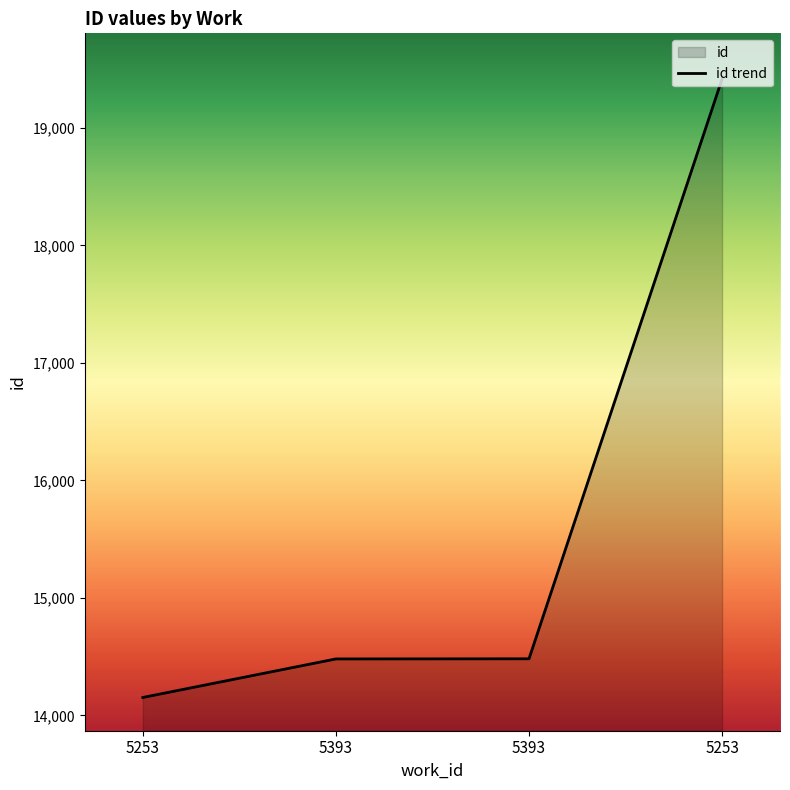

Which has a higher value, 5393 or 5393?

5393